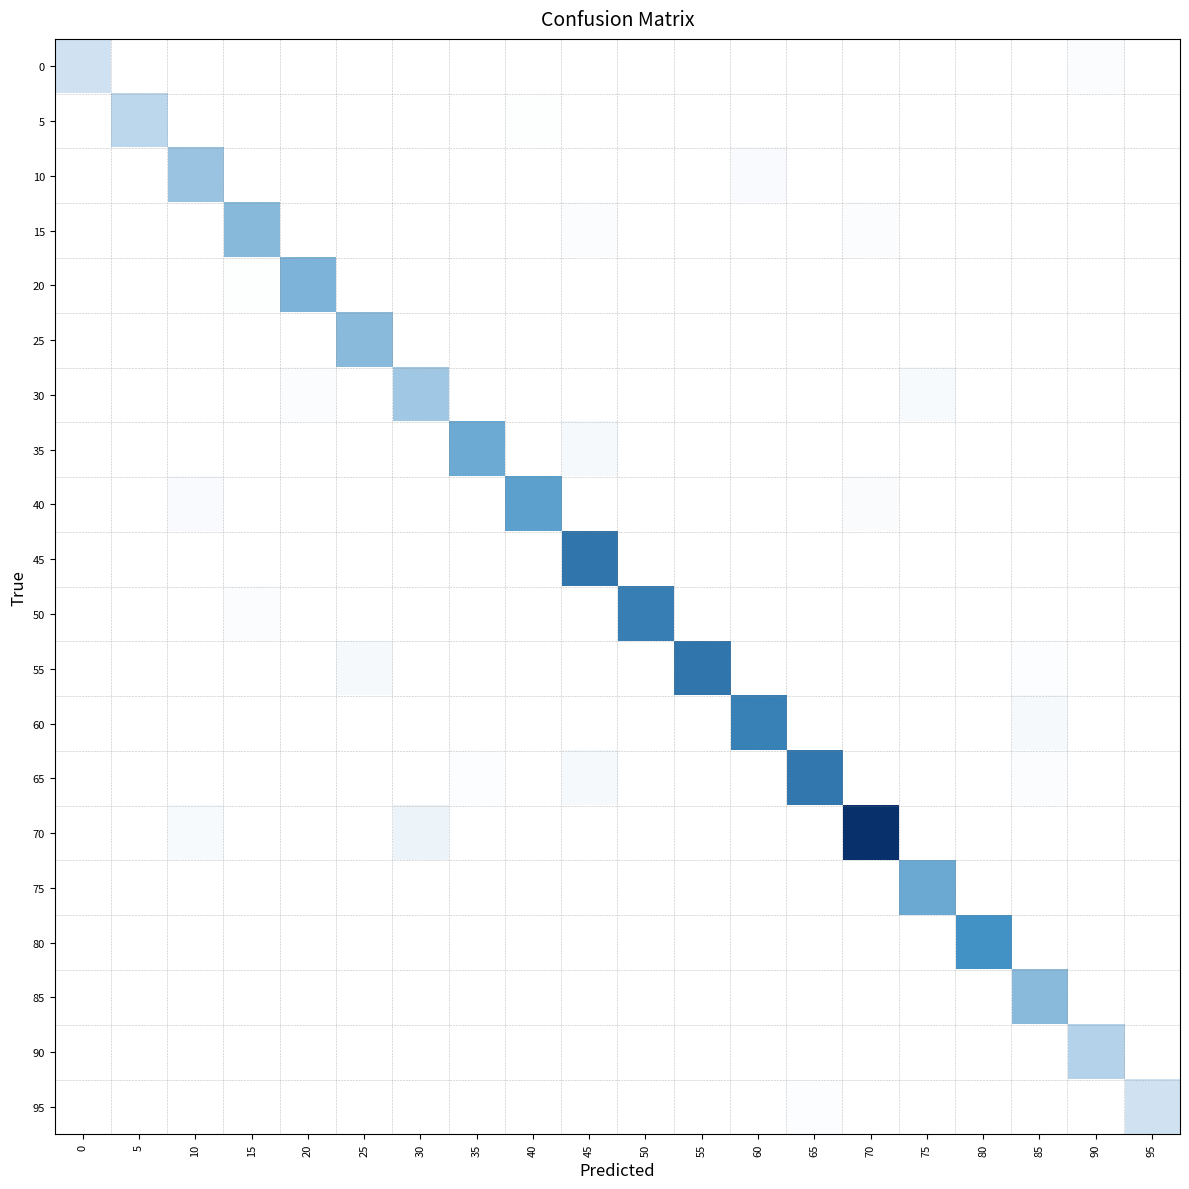

Which series has the largest total across all categories?

70